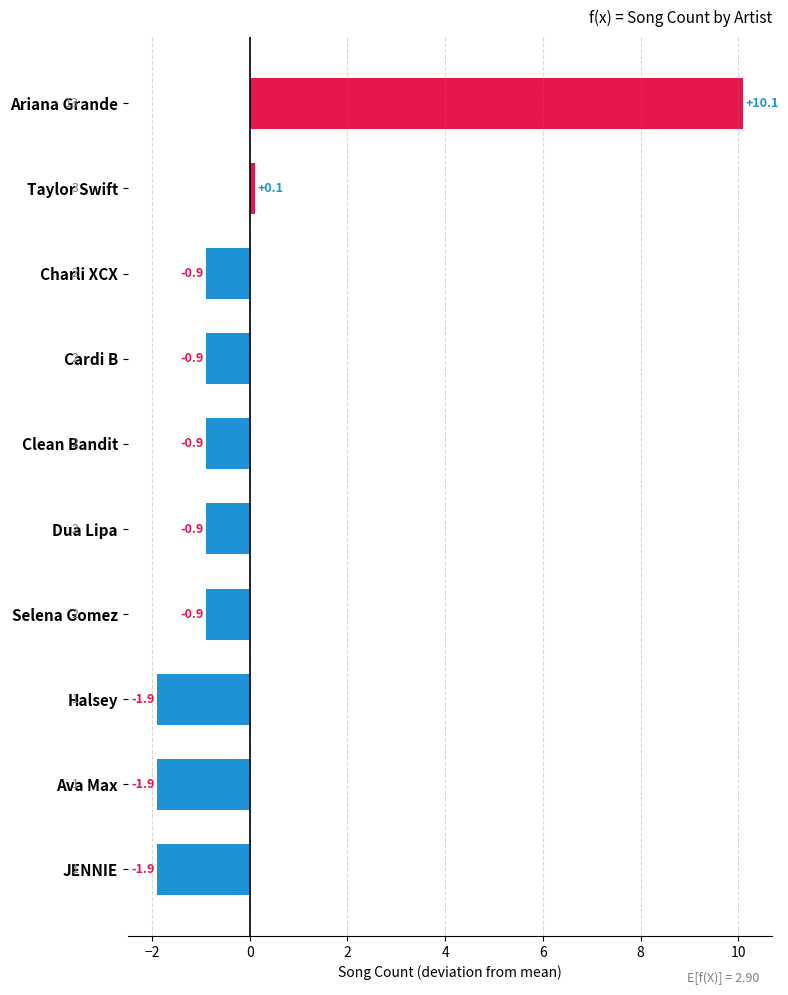

What is the difference between the maximum and minimum values?

12.0